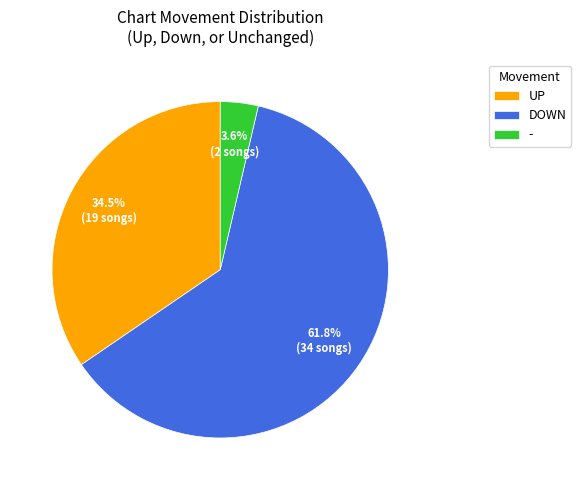

Which slice is the largest?

DOWN